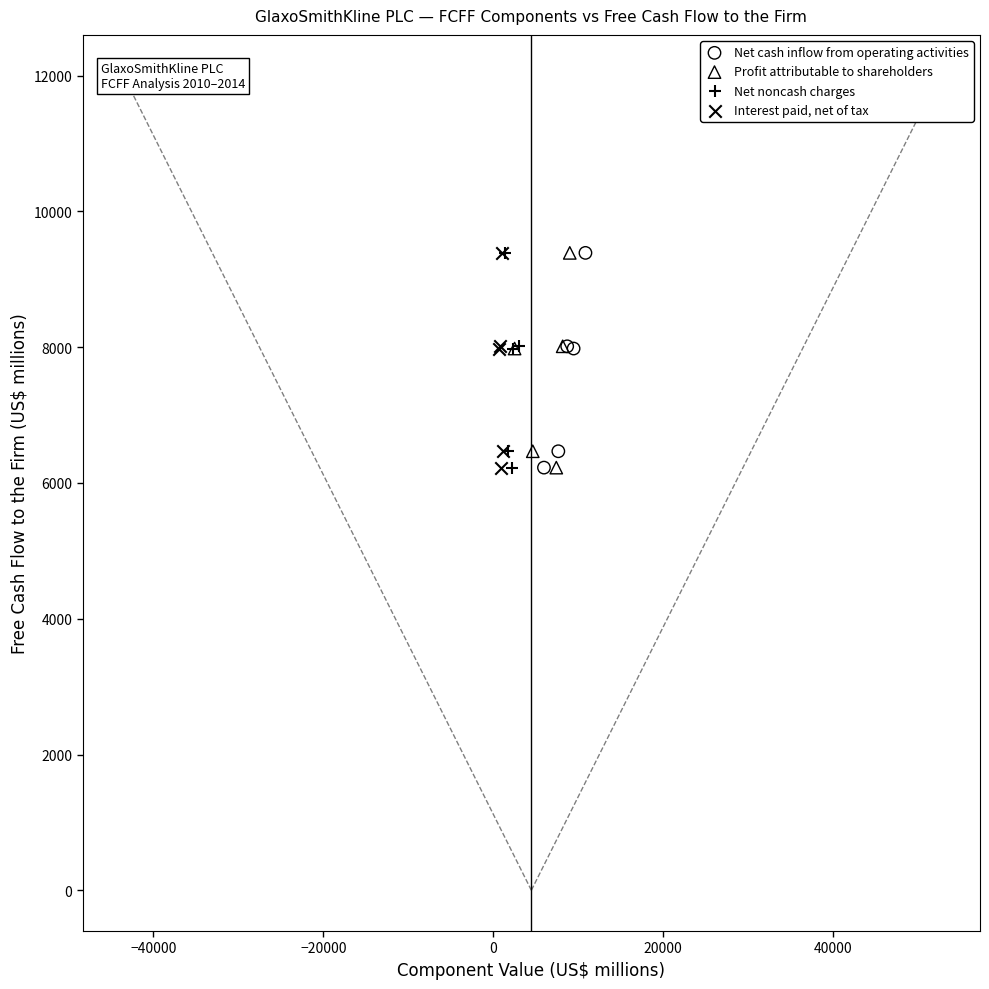

What are all the series names shown in the legend?

Net cash inflow from operating activities, Profit attributable to shareholders, Net noncash charges, Interest paid, net of tax